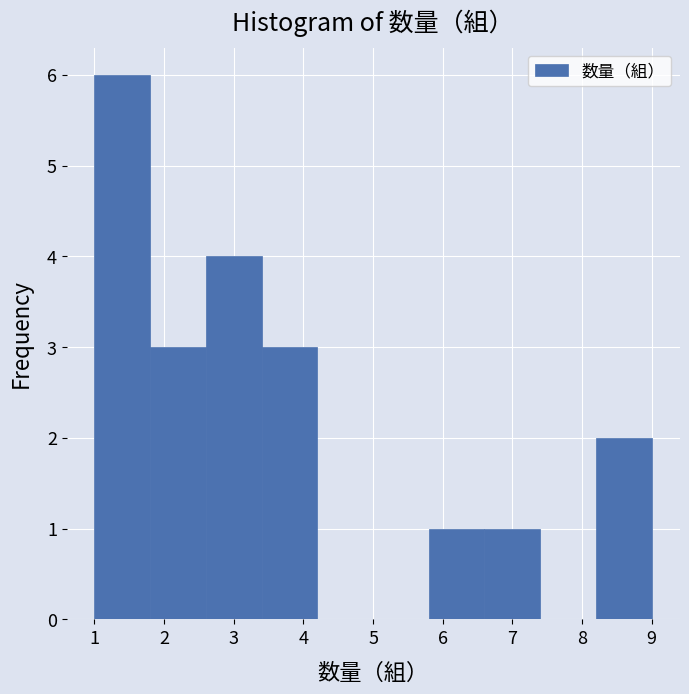

Reading left to right, list every bar in this chart as the range it spans on the x-axis followed by its height. The values are not printed on the chart, so give them approximately, as read against the axis.

1.0 to 1.8: 6
1.8 to 2.6: 3
2.6 to 3.4: 4
3.4 to 4.2: 3
4.2 to 5.0: 0
5.0 to 5.8: 0
5.8 to 6.6: 1
6.6 to 7.4: 1
7.4 to 8.2: 0
8.2 to 9.0: 2